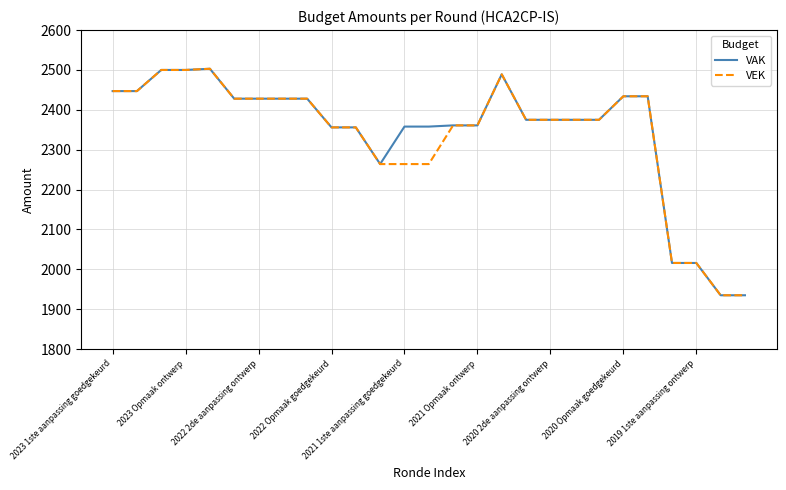

What is the highest value of the VEK series?

2503